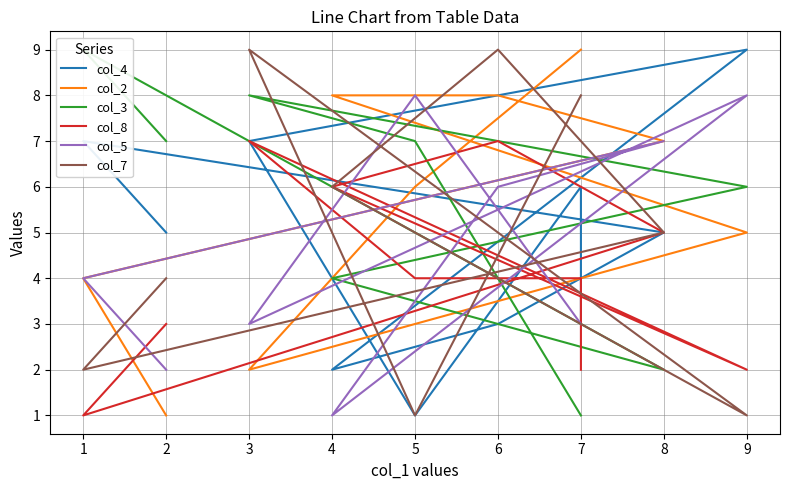

At which label does col_7 reach its peak?

6